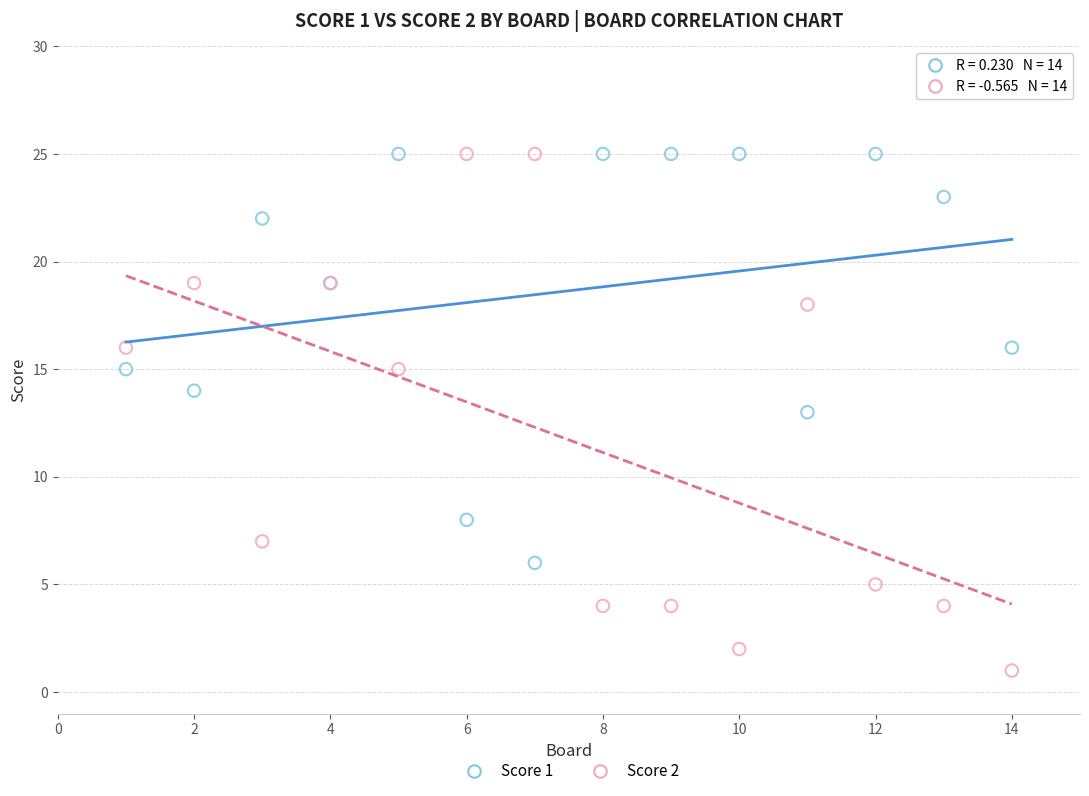

Which series contains the lowest Y value?

Score 2